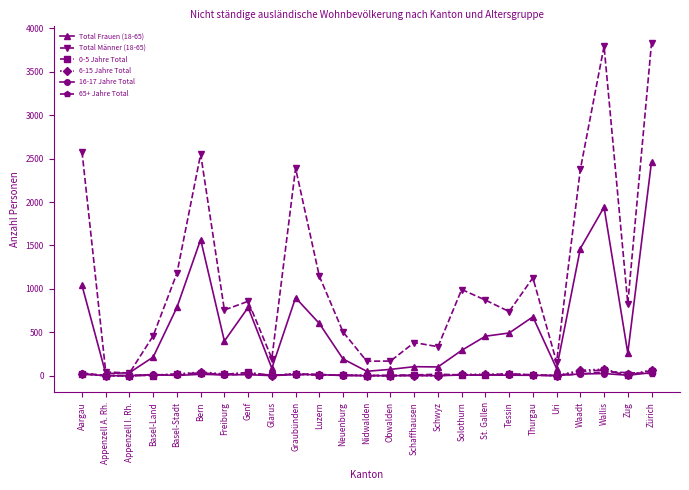

At which category is the sum across all series the highest?

Zürich